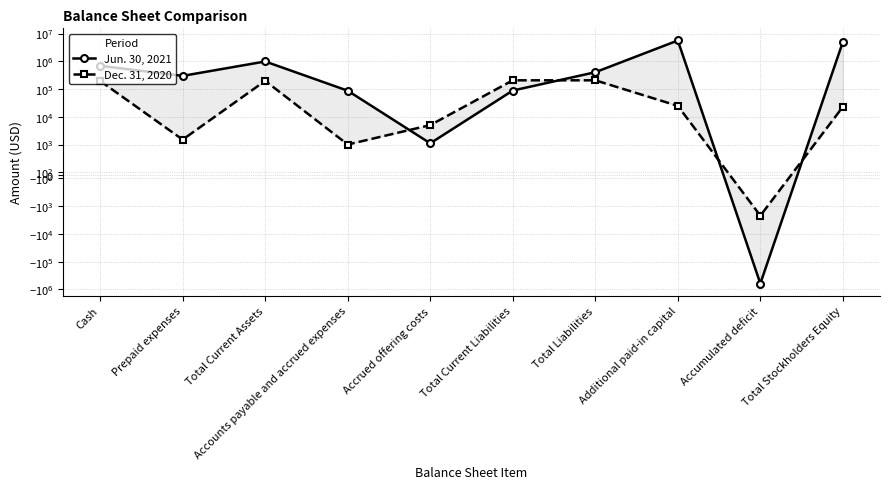

True or false: Dec. 31, 2020 and Jun. 30, 2021 intersect in this chart.

True